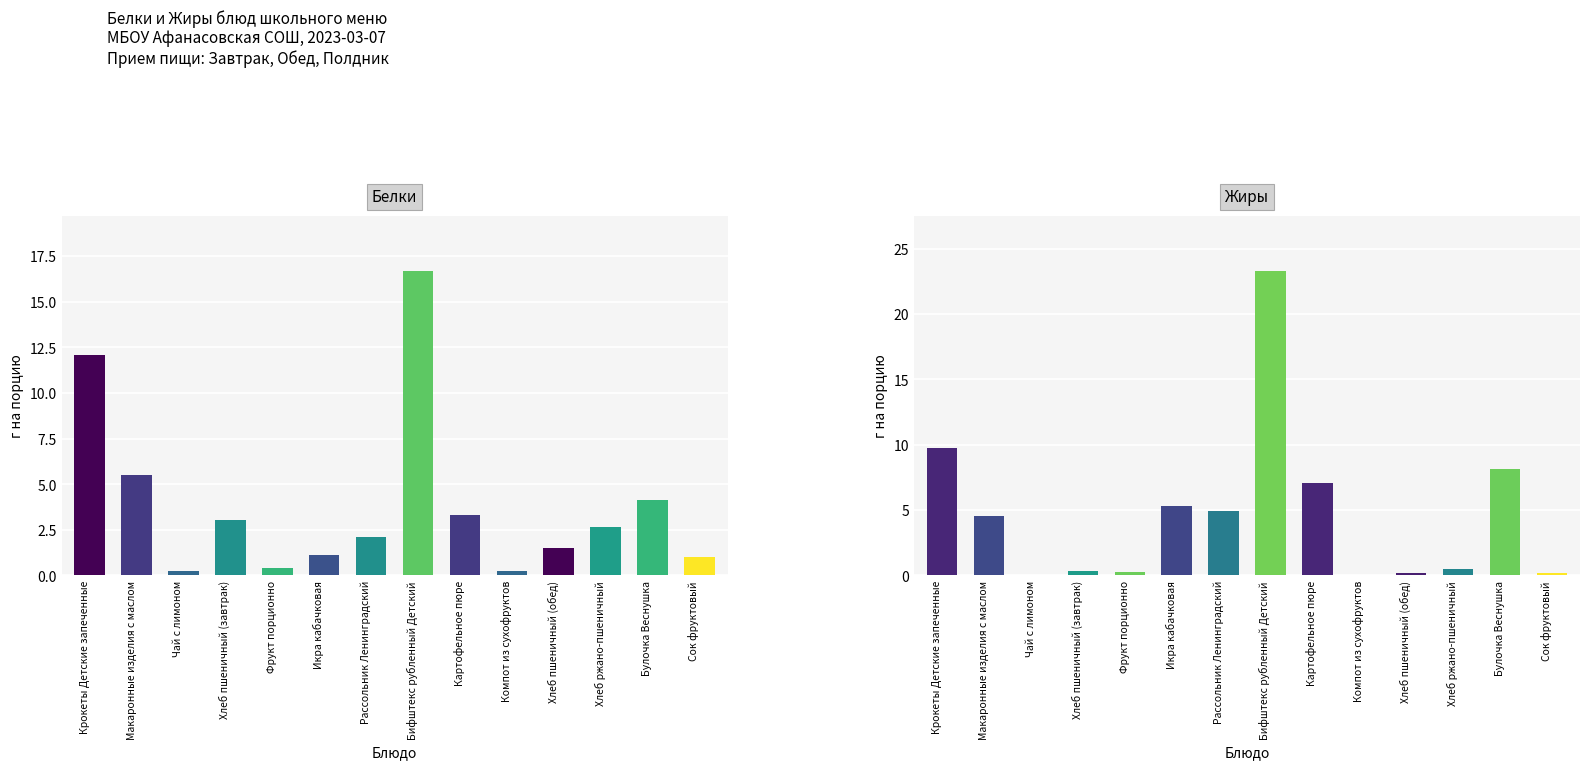

Reading left to right, extract all data points from this chart.

Белки: 12.1	5.5	0.3	3.0	0.4	1.1	2.1	16.7	3.3	0.2	1.5	2.6	4.2	1.0
Жиры: 9.8	4.5	0.1	0.3	0.3	5.3	4.9	23.3	7.1	0.0	0.2	0.5	8.1	0.2